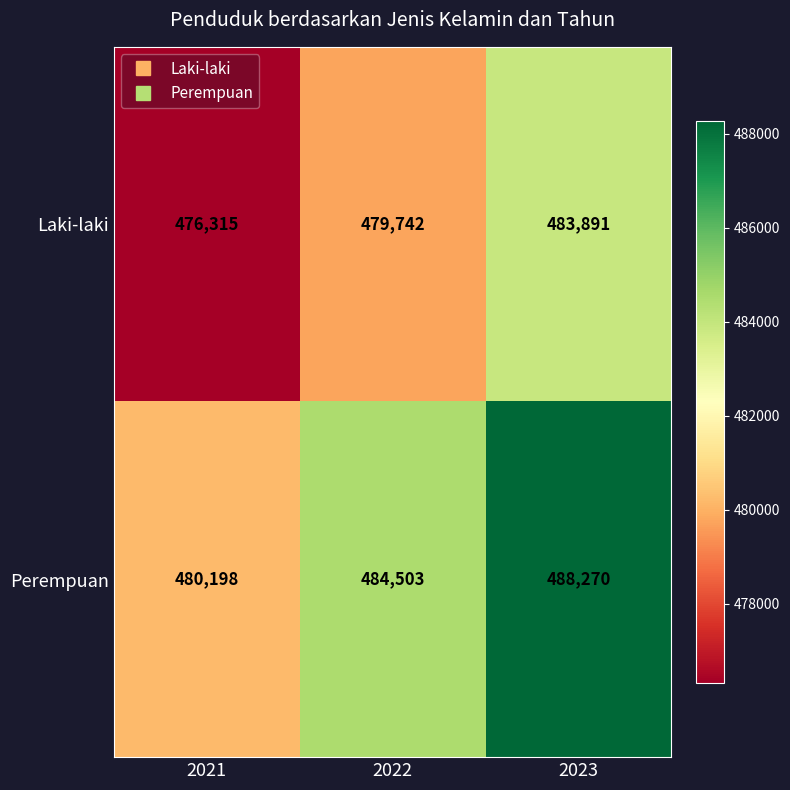

Reading left to right, transcribe all the data shown in this chart.

Laki-laki: 476315	479742	483891
Perempuan: 480198	484503	488270